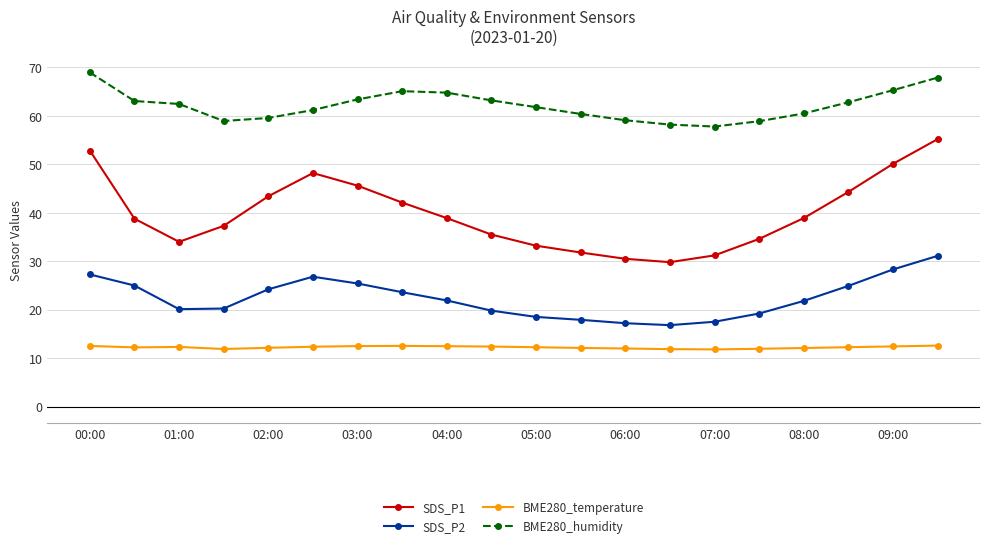

What is the average value of the SDS_P2 series?

22.4